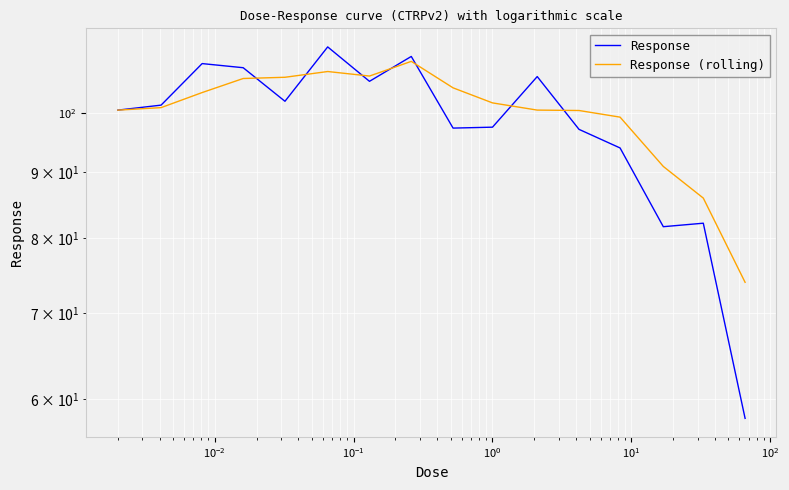

How many values in the Response series exceed 101?

8